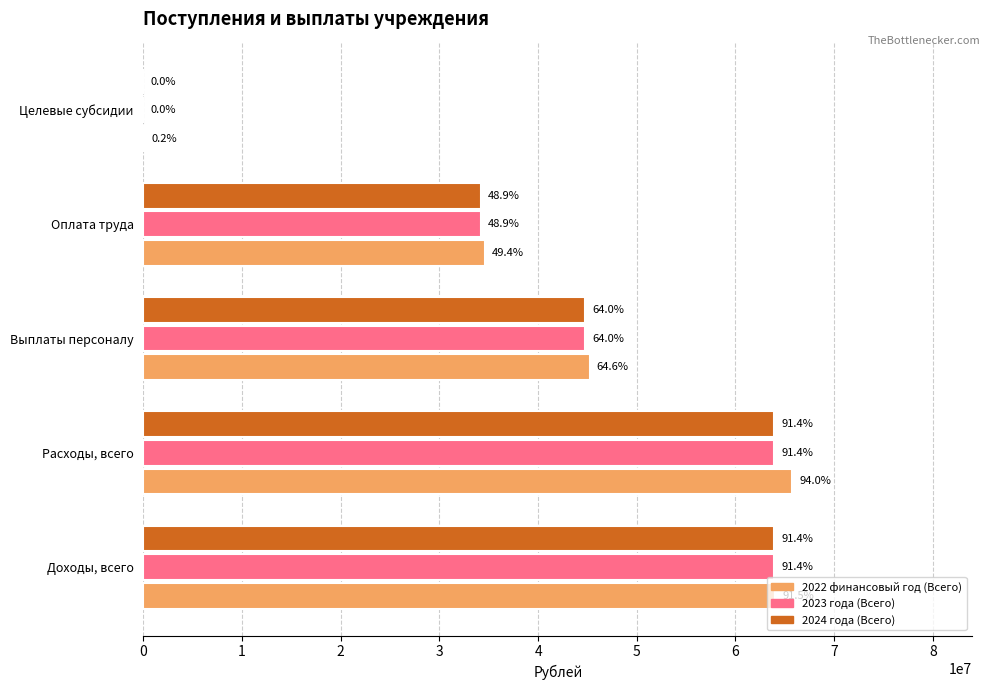

What is the maximum value shown in the chart?

65780563.9